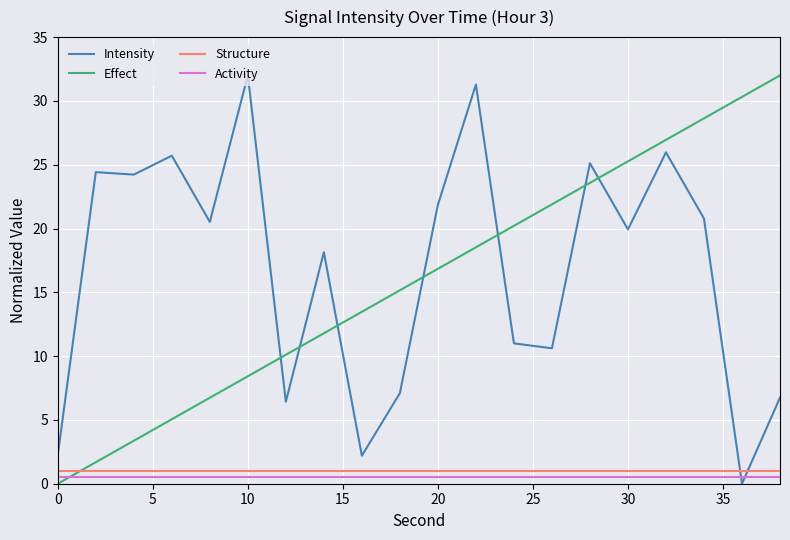

True or false: Activity and Structure cross at least once.

False